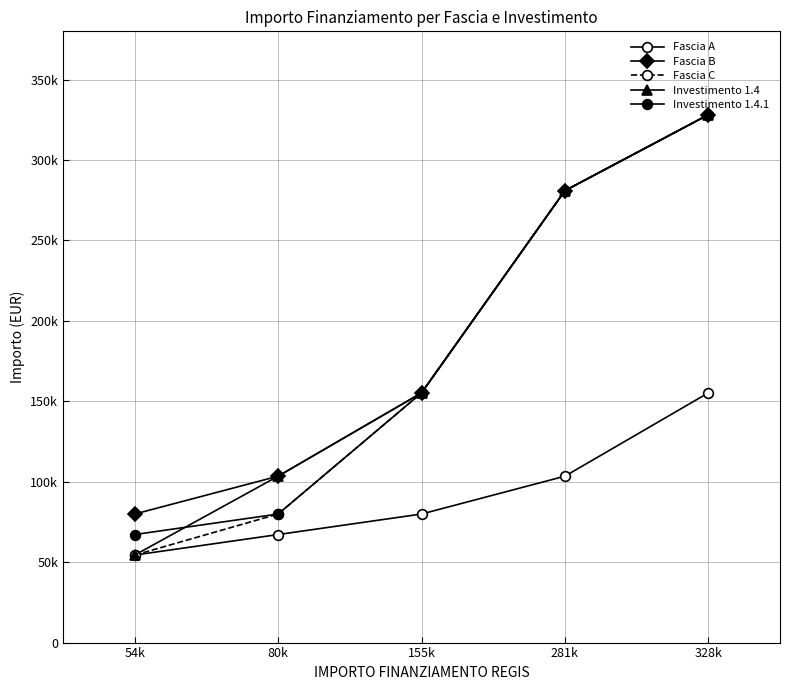

Rank the series at 281k from lowest to highest value.

Fascia A, Fascia B, Fascia C, Investimento 1.4, Investimento 1.4.1